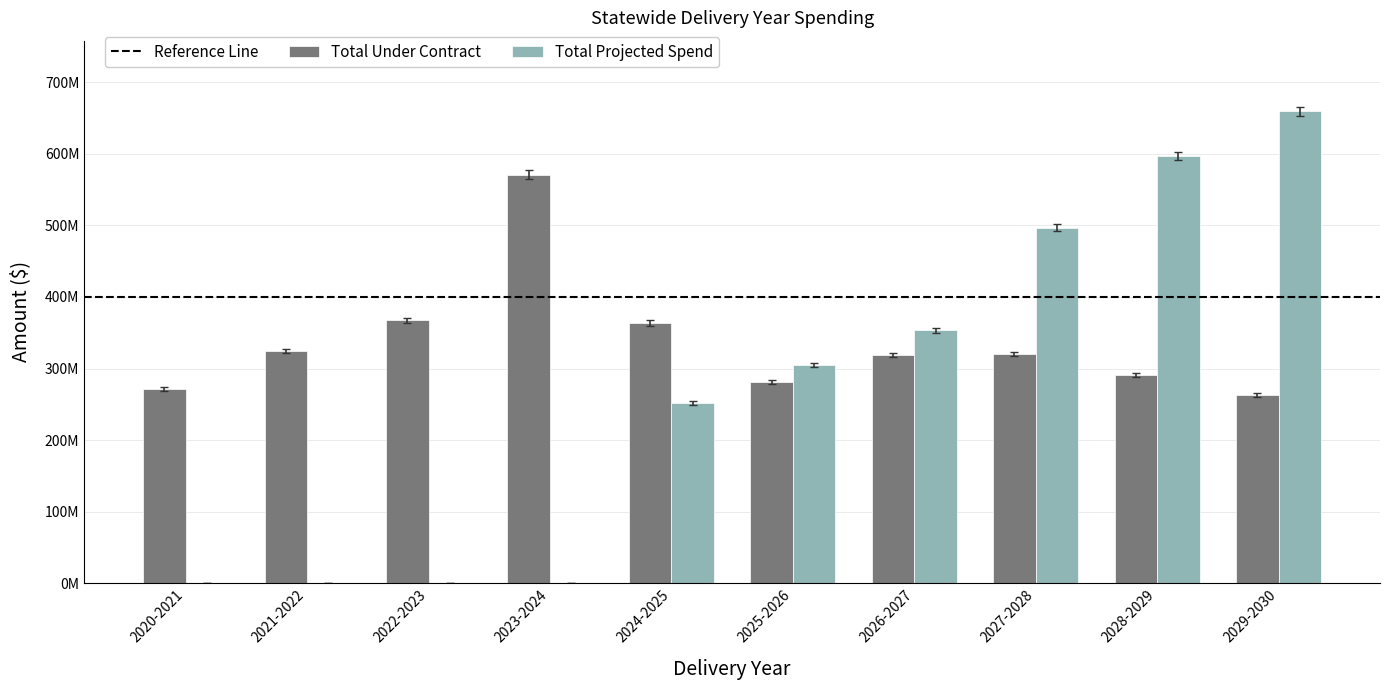

What is the label of the 8th bar from the right?

2022-2023